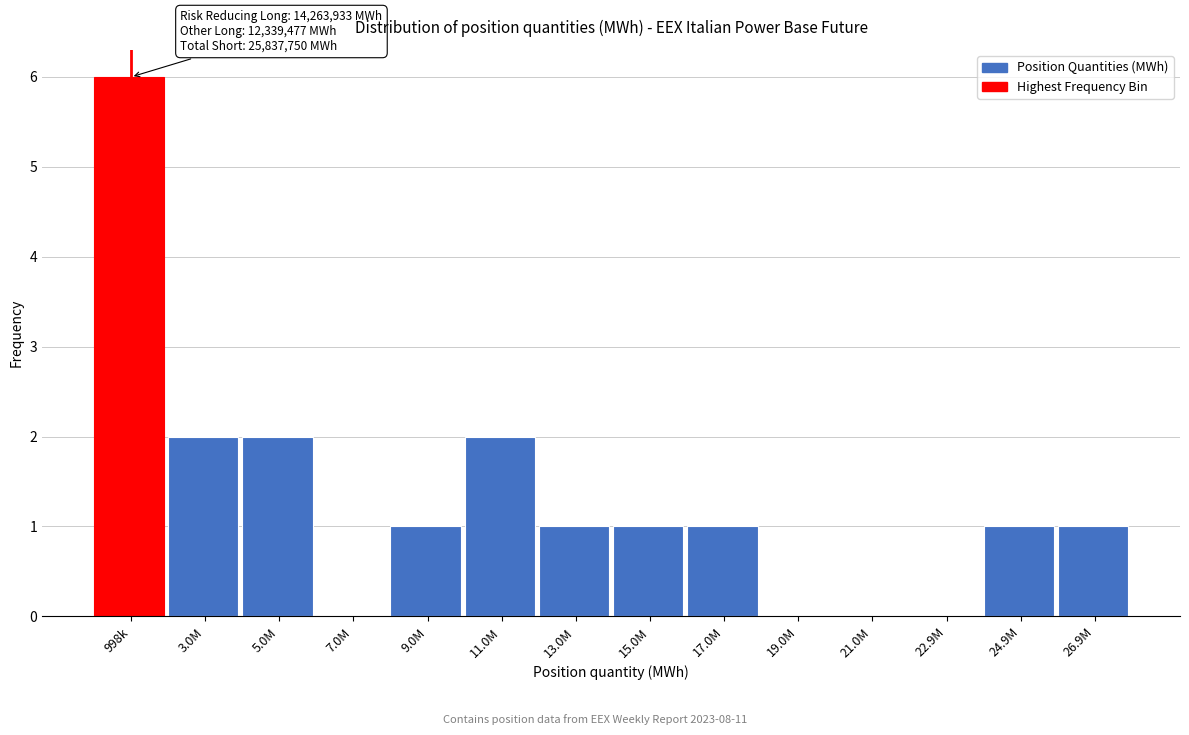

Which has a higher value, 998k or 3.0M?

998k